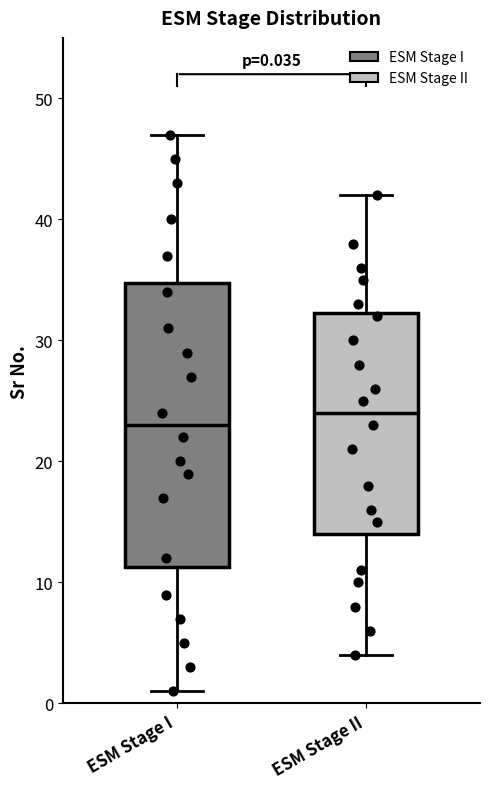

Which box's median line is the highest?

ESM Stage II